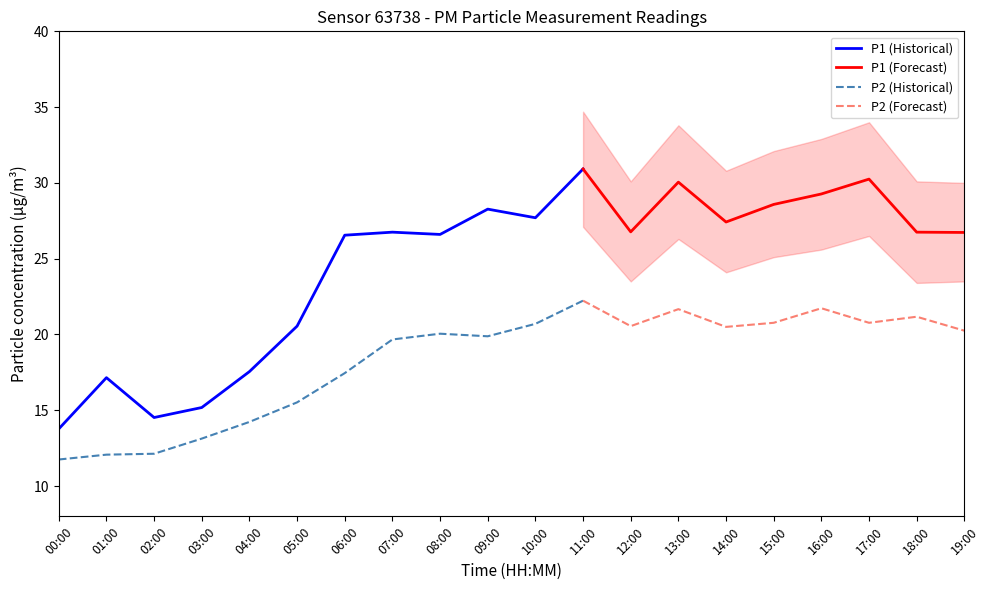

Does the chart display data point markers on the line(s)?

No